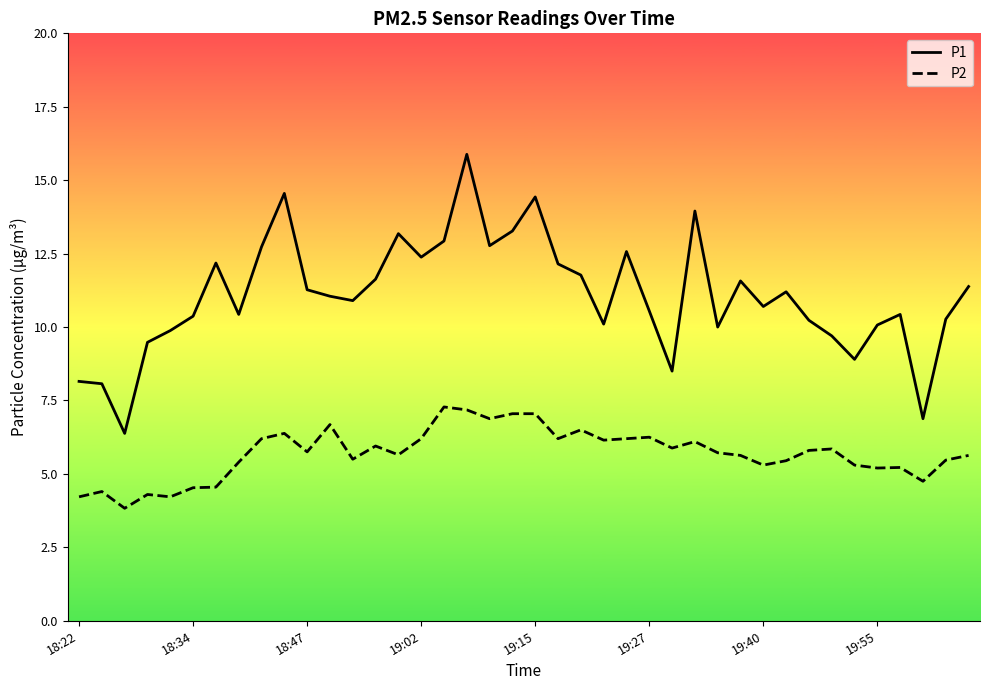

What is the smallest value displayed?

3.8